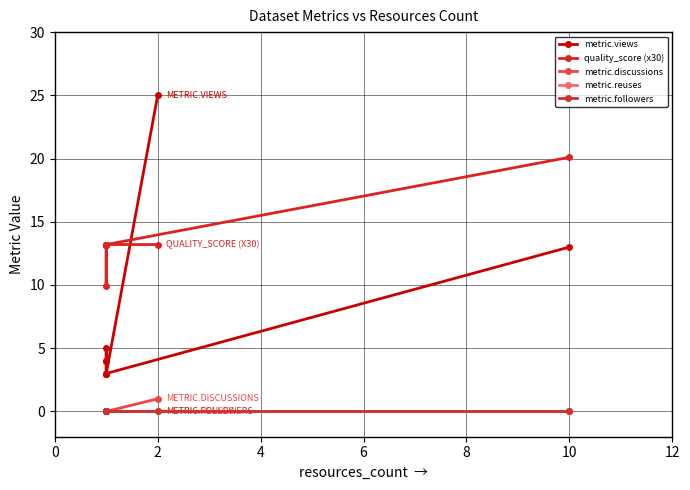

Rank the series by their maximum value, from lowest to highest.

metric.reuses, metric.followers, metric.discussions, quality_score (x30), metric.views